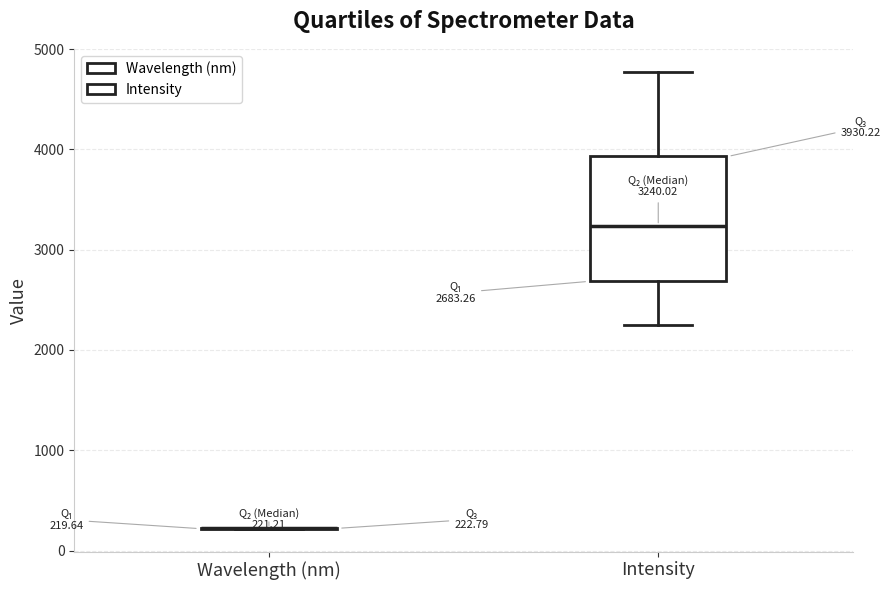

Comparing the boxes themselves (not the whiskers), which one is the tallest?

Intensity